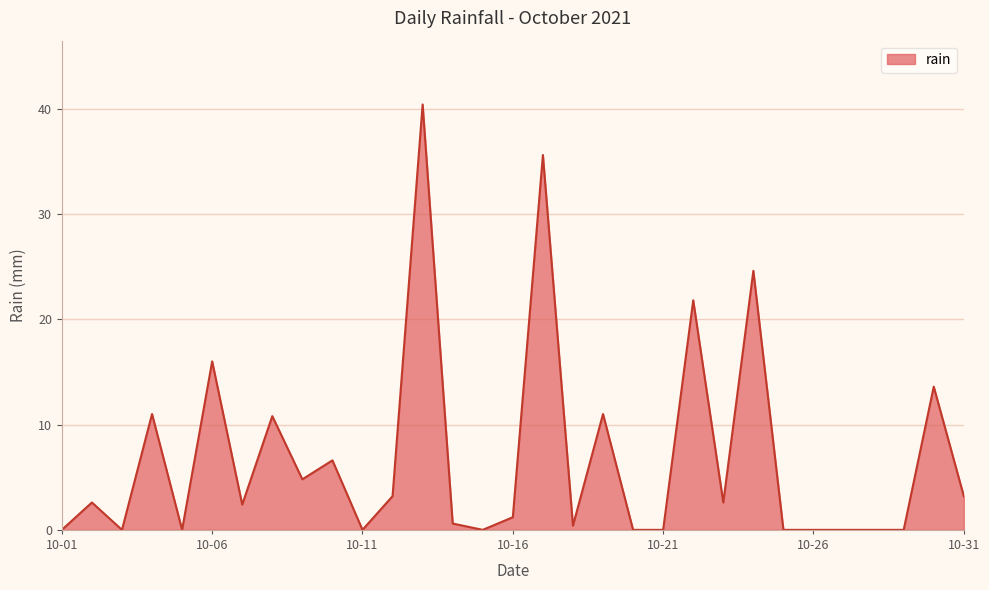

What is the difference between the maximum and minimum values?

40.4